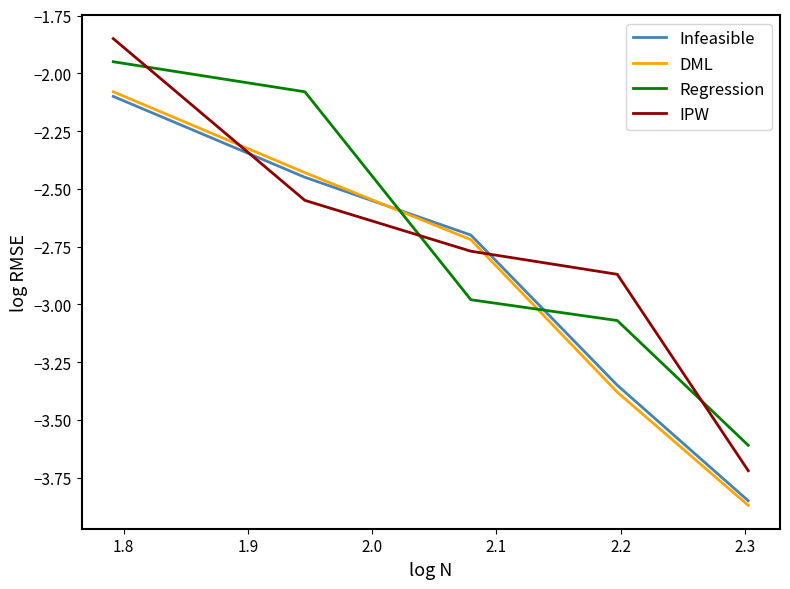

How many times do DML and Regression cross each other?

2